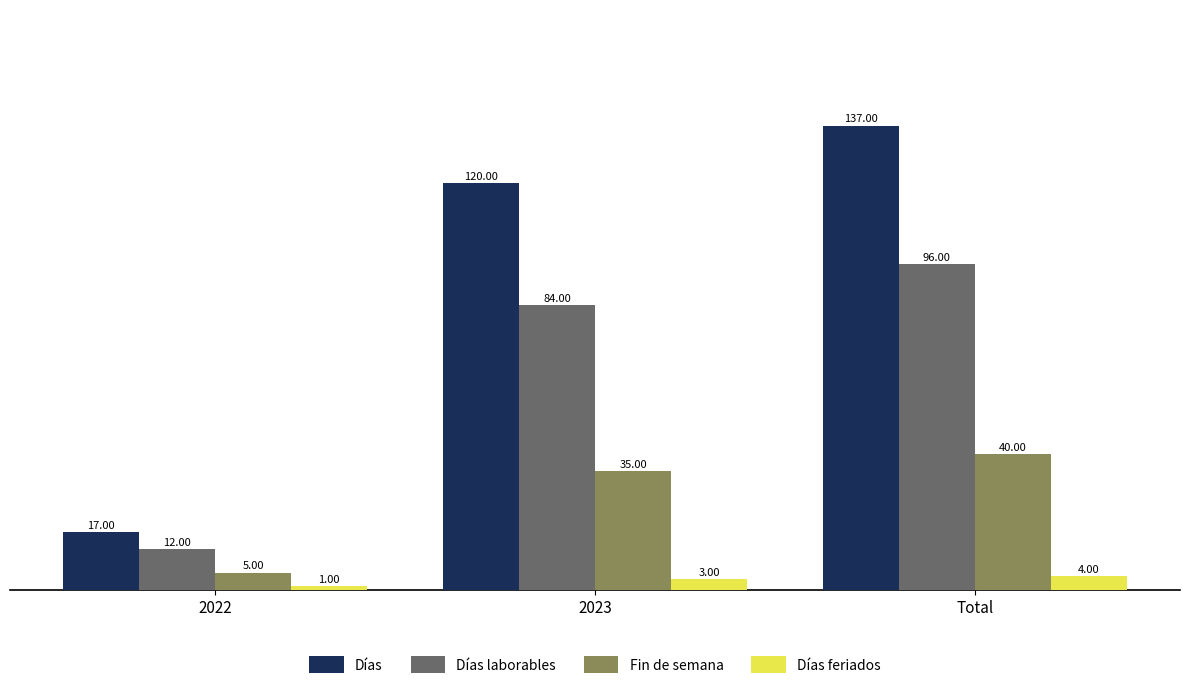

What is the difference between the highest and lowest values at 2022?

16